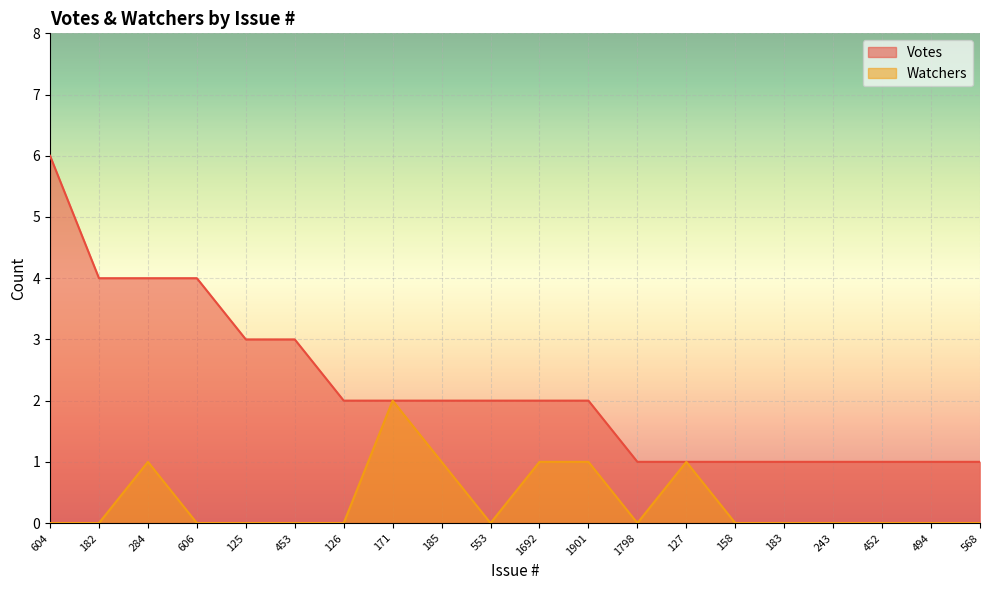

How many categories are shown in the chart?

20